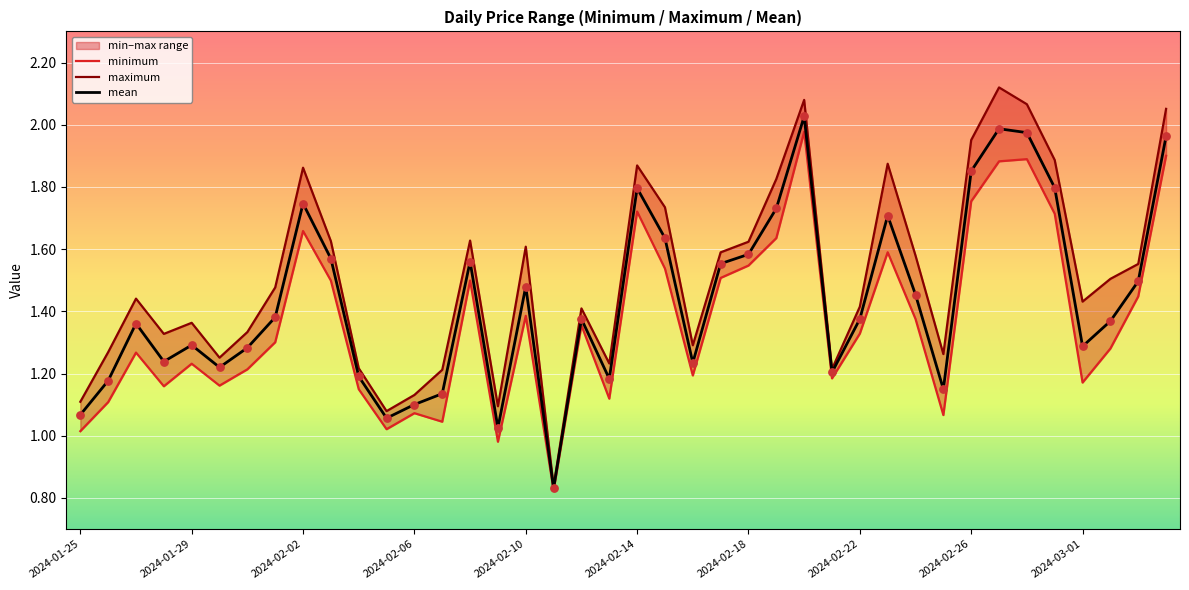

Which series has the largest Y range (max minus min)?

maximum